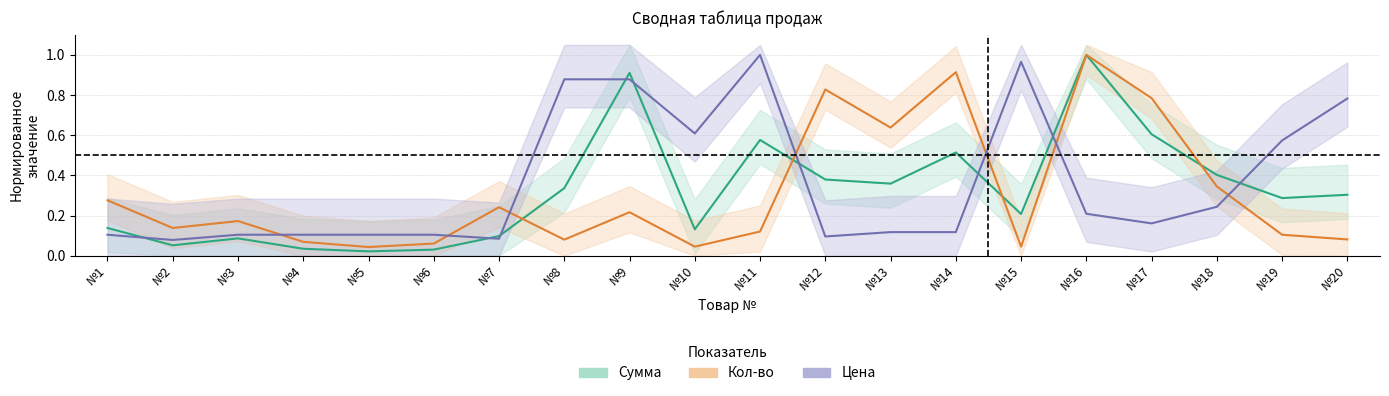

List the series in order of their overall mean, highest first.

Цена, Сумма, Кол-во